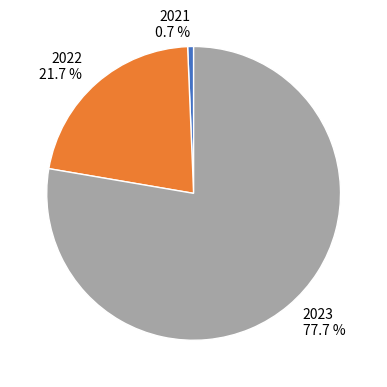

How many segments does this pie chart have?

3